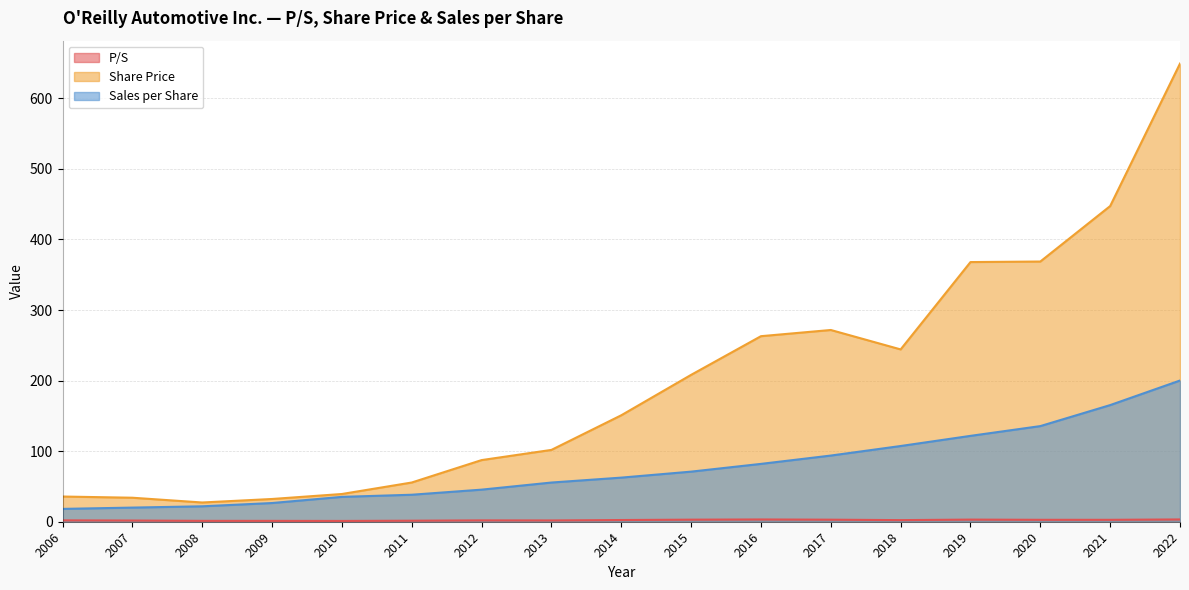

What is the smallest value displayed?

1.1